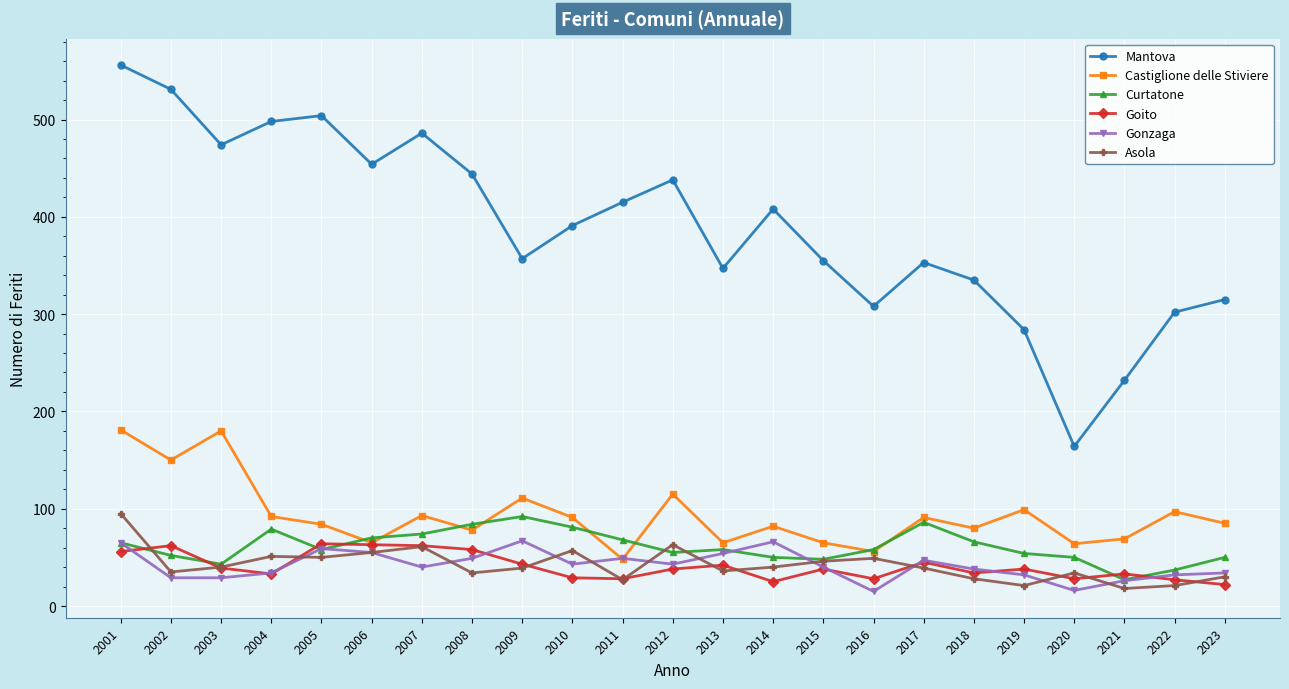

At which category does Curtatone reach its first local peak?

2004